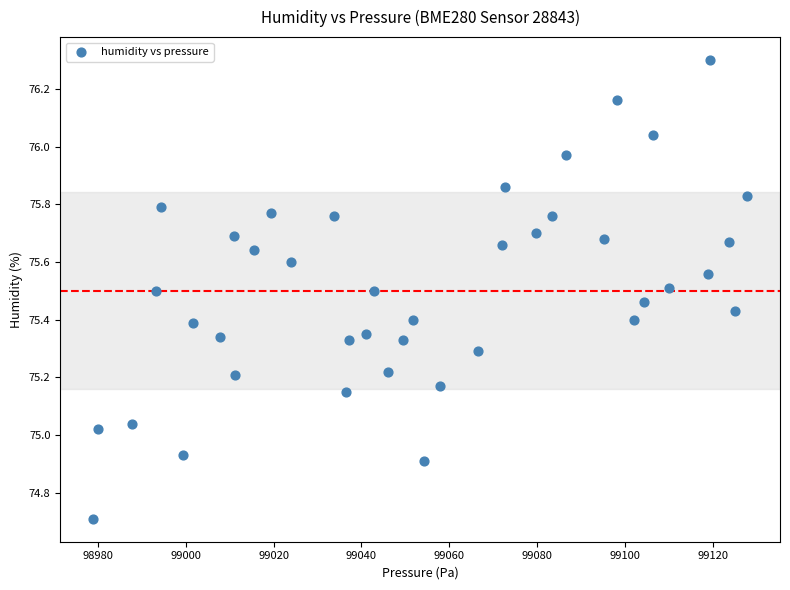

What is the range of X values (max minus min)?

149.0